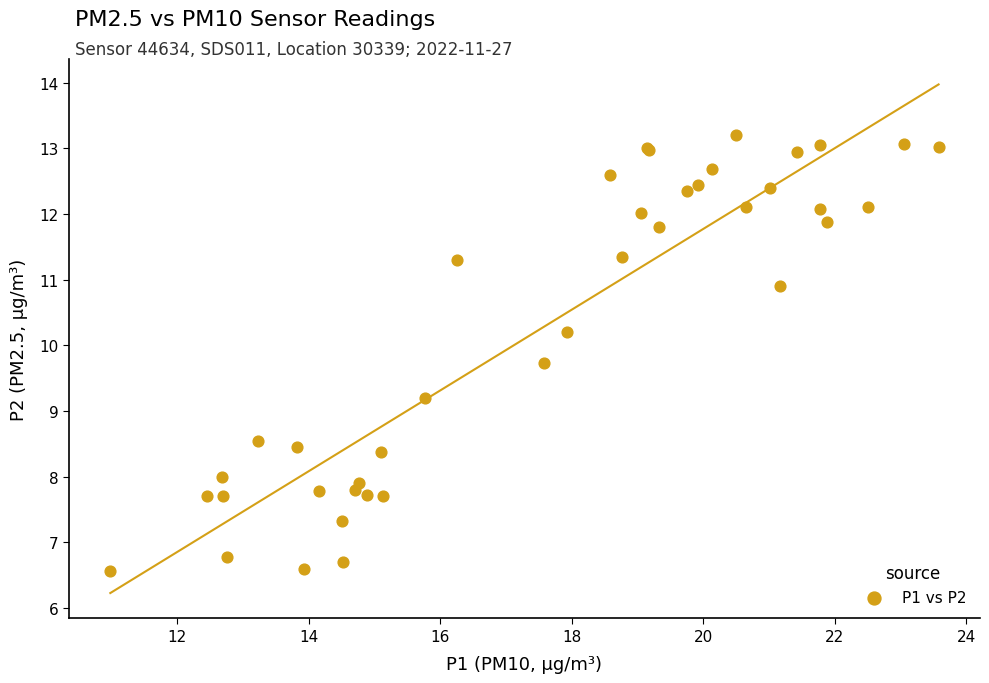

What Y value in the scatter plot is closest to 9?

9.2